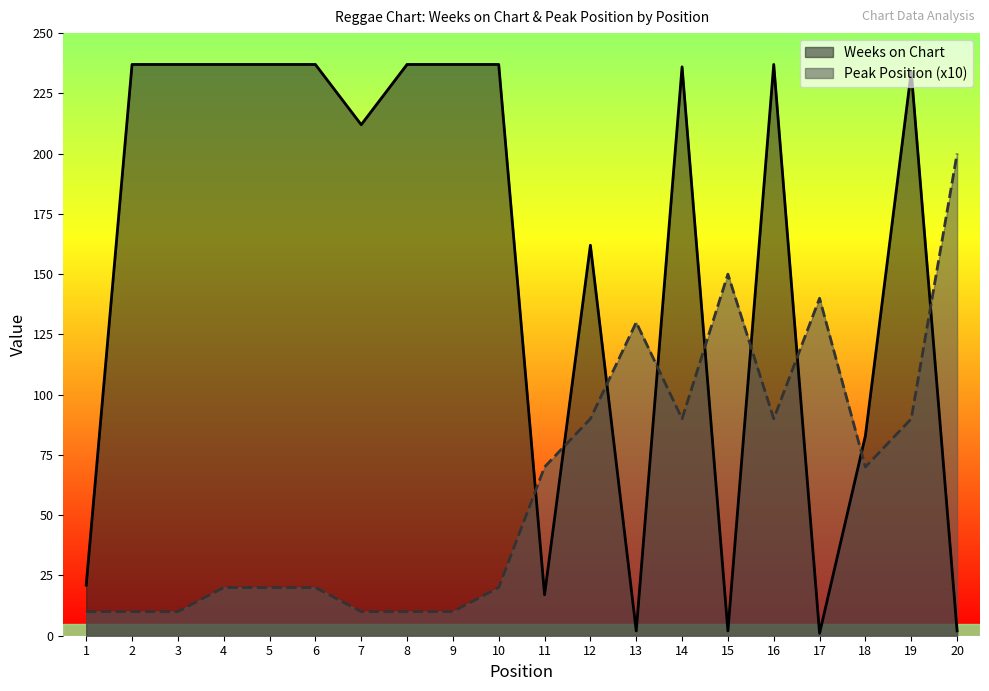

Is it true that Weeks on Chart equals 273 at 12?

False